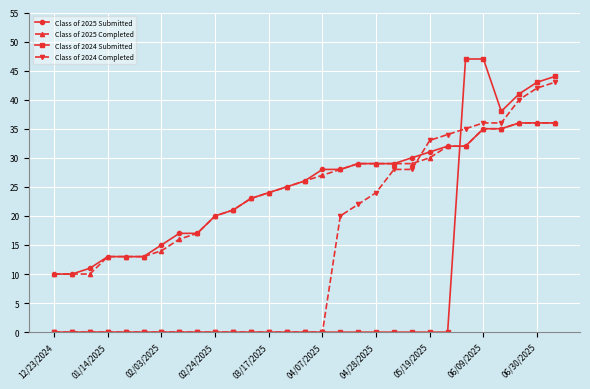

What is the value of the Class of 2025 Submitted point at the 9th from the left?

17